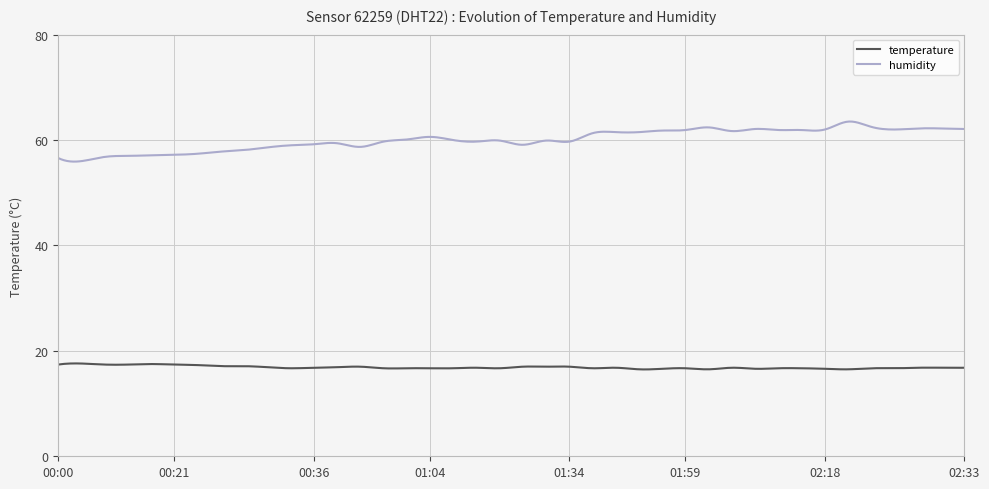

Is this an area chart (filled region under the line)?

No